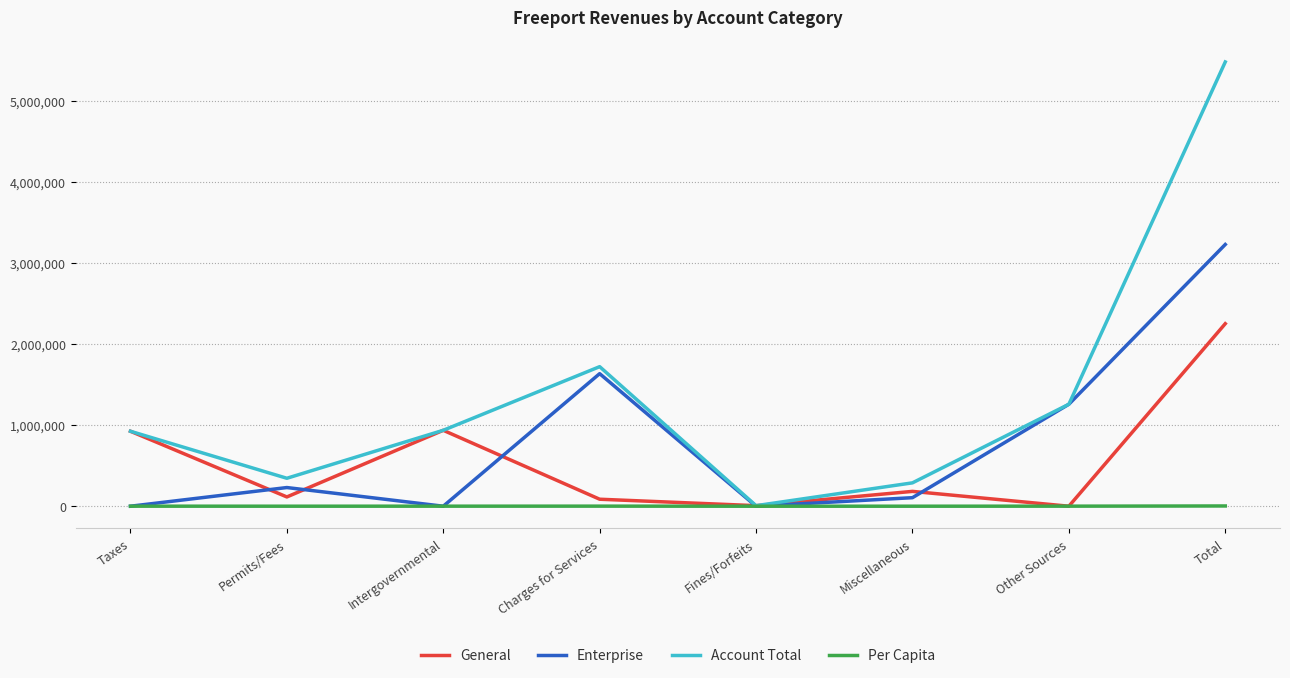

True or false: General has more than 2 points higher than both neighbors.

False